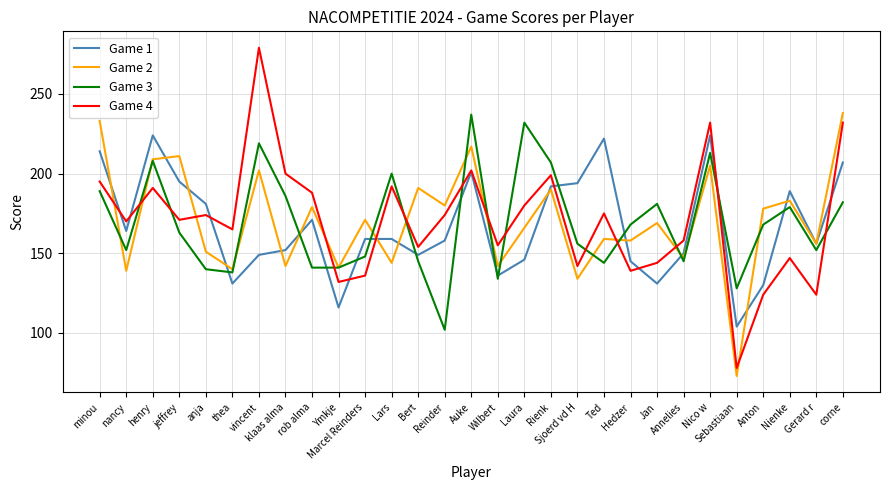

How many interior local valleys does the Game 4 series have?

10